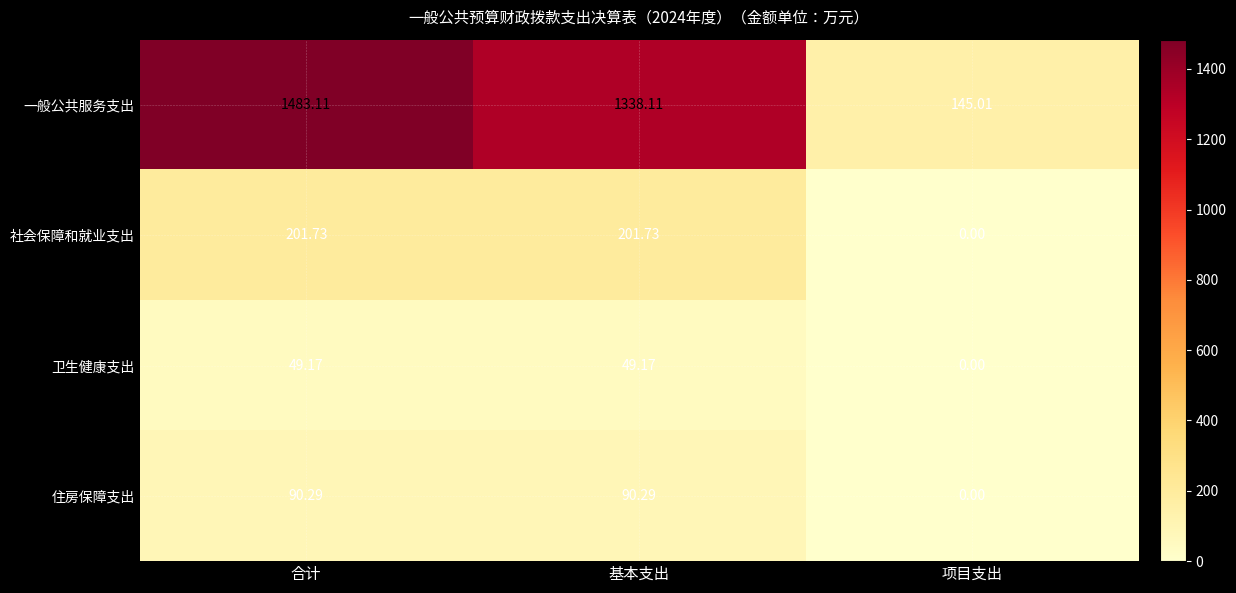

How many distinct data groups are displayed?

4